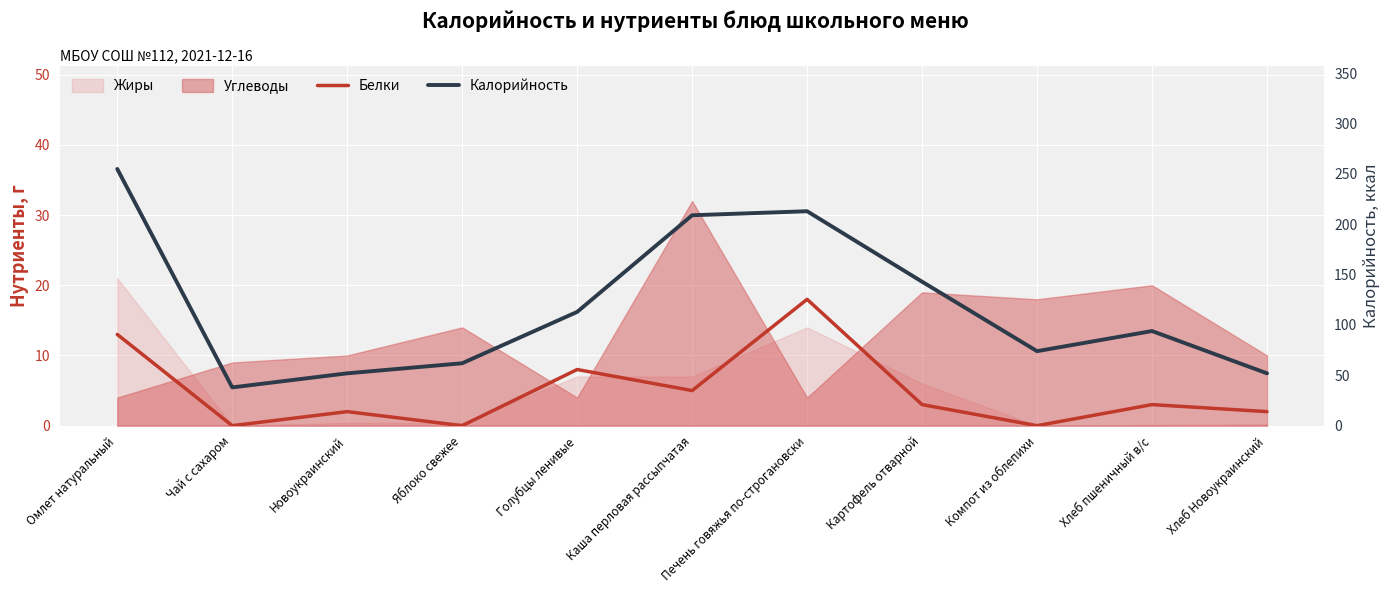

How many interior local peaks does the Калорийность series have?

2